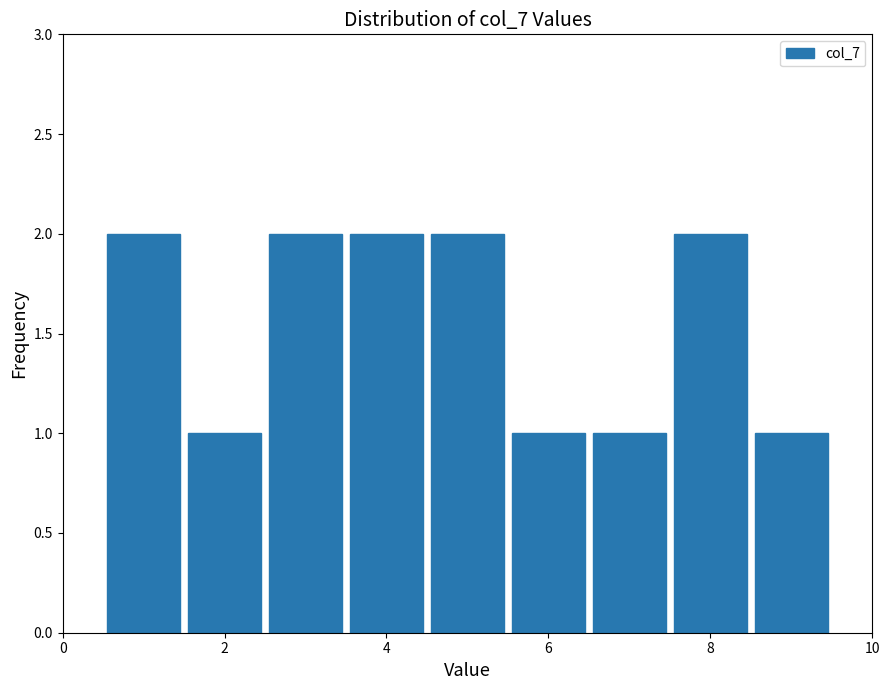

Reading left to right, transcribe this chart: for each bar, give the range it covers on the x-axis and its height. Neither the bar edges nor the heights are printed on the chart, so give them approximately, as read against the axes.

0.5 to 1.5: 2
1.5 to 2.5: 1
2.5 to 3.5: 2
3.5 to 4.5: 2
4.5 to 5.5: 2
5.5 to 6.5: 1
6.5 to 7.5: 1
7.5 to 8.5: 2
8.5 to 9.5: 1